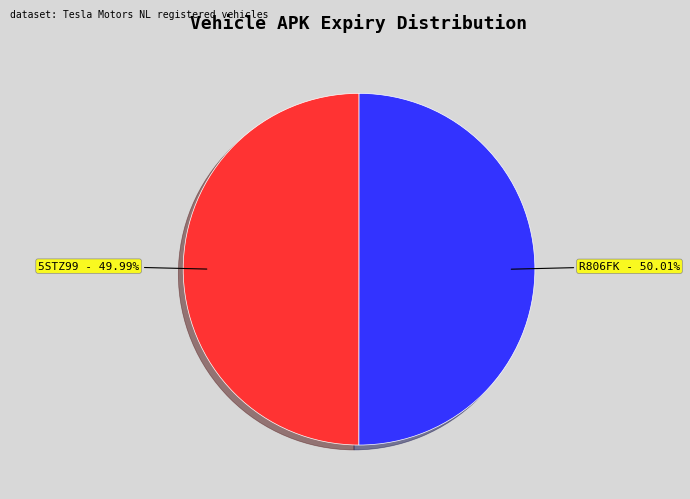

How many segments does this pie chart have?

2